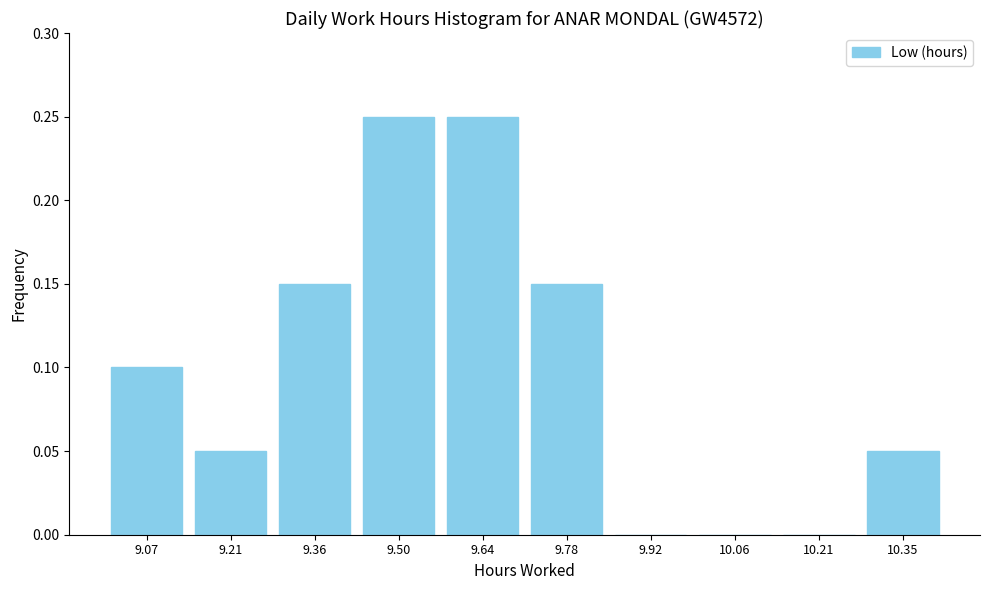

Reading left to right, transcribe this chart: for each bar, give the range it covers on the x-axis and its height. Neither the bar edges nor the heights are printed on the chart, so give them approximately, as read against the axes.

9.000 to 9.142: 0.10
9.142 to 9.284: 0.05
9.284 to 9.426: 0.15
9.426 to 9.568: 0.25
9.568 to 9.710: 0.25
9.710 to 9.852: 0.15
9.852 to 9.994: 0
9.994 to 10.136: 0
10.136 to 10.278: 0
10.278 to 10.420: 0.05